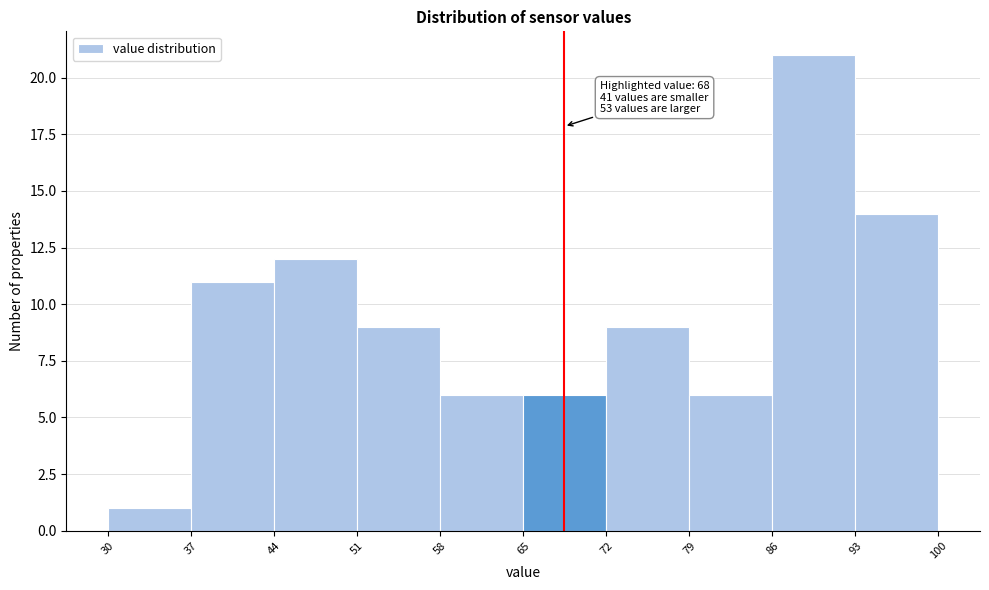

Which range on the x-axis has the tallest bar?

86 to 93